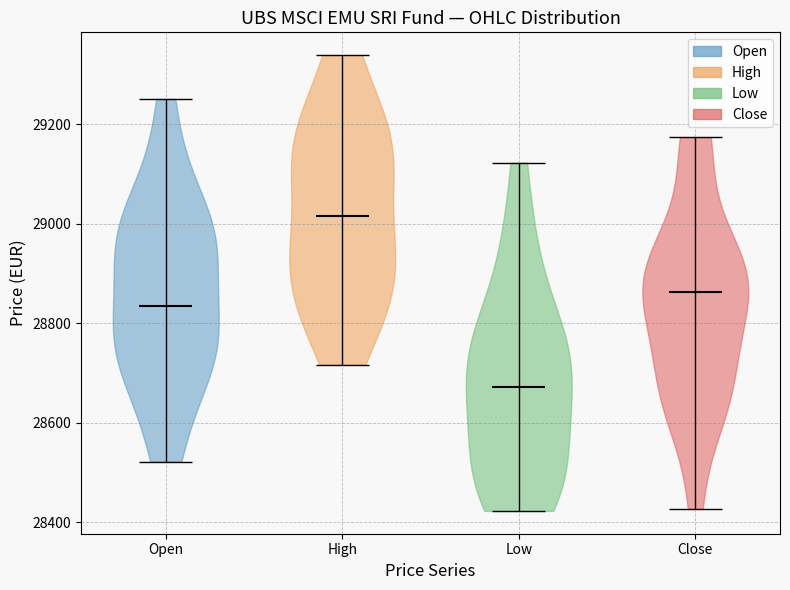

Which violin has the highest median line?

High